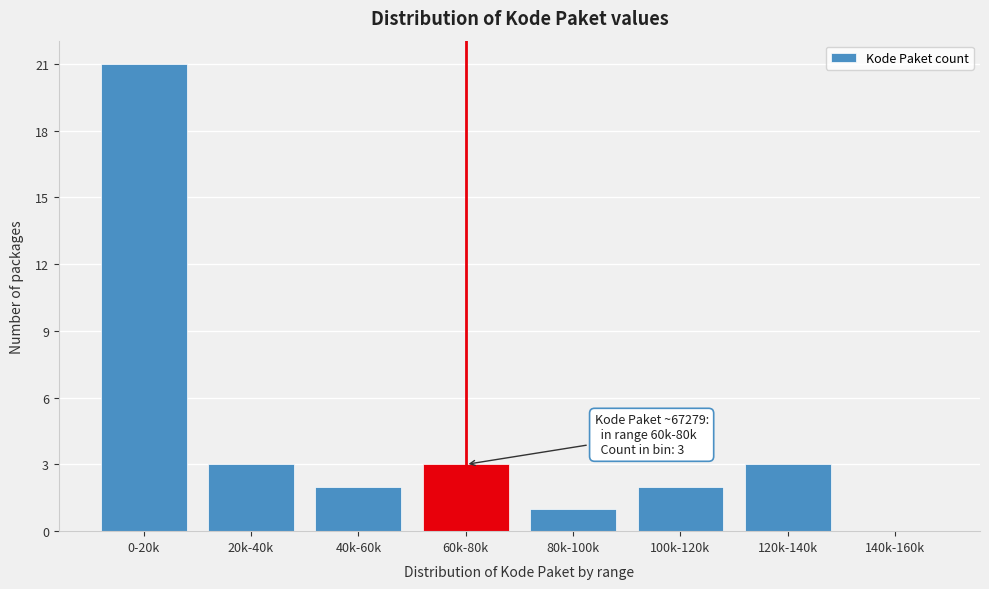

Reading left to right, what are all the values shown in this chart?

0-20k=21	20k-40k=3	40k-60k=2	60k-80k=3	80k-100k=1	100k-120k=2	120k-140k=3	140k-160k=0